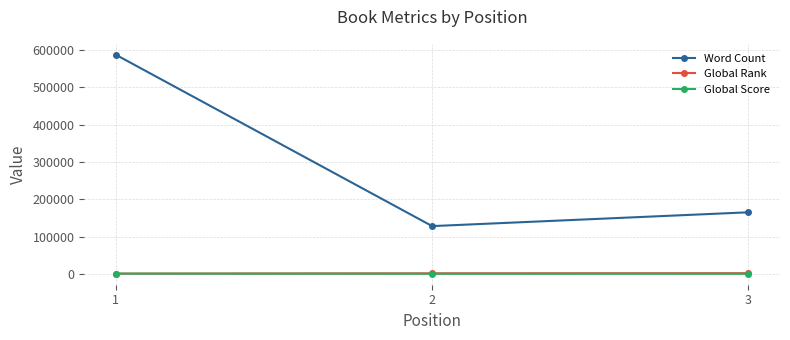

Between 1 and 3, which series saw the biggest shift?

Word Count